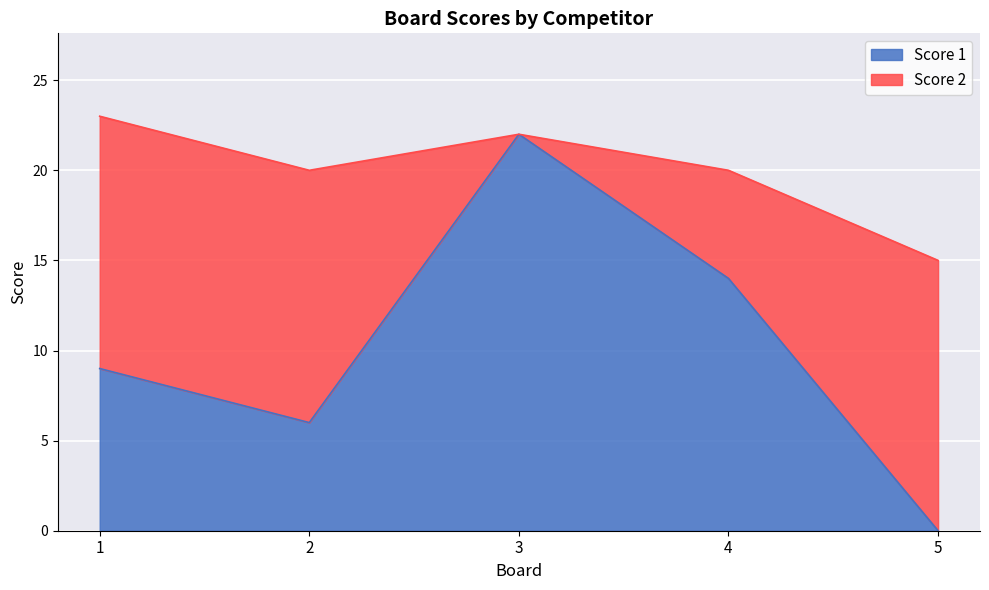

What is the difference between the values at 5 and 1?

9